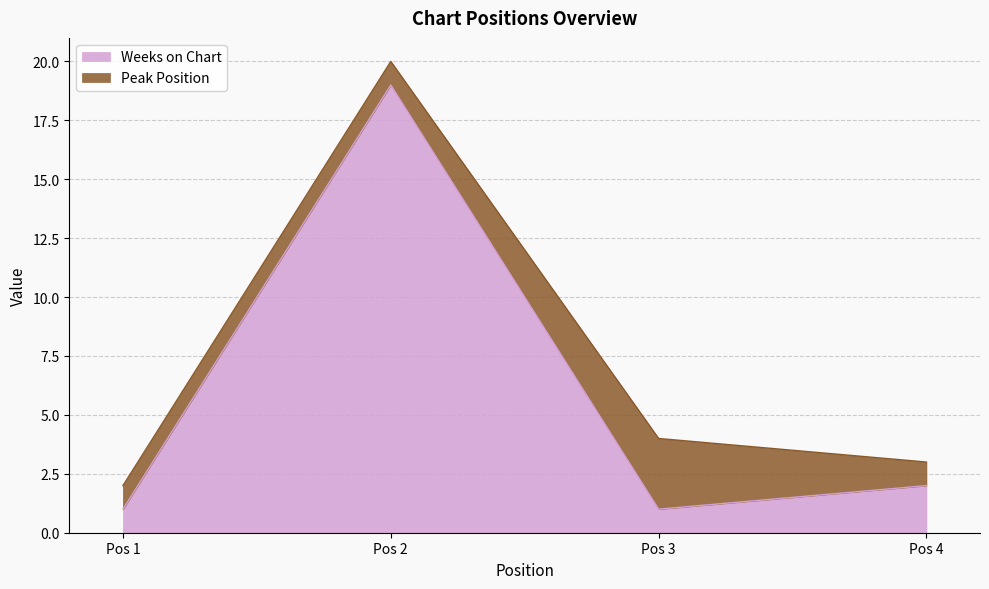

How many points are higher than both their immediate neighbors (excluding endpoints)?

1